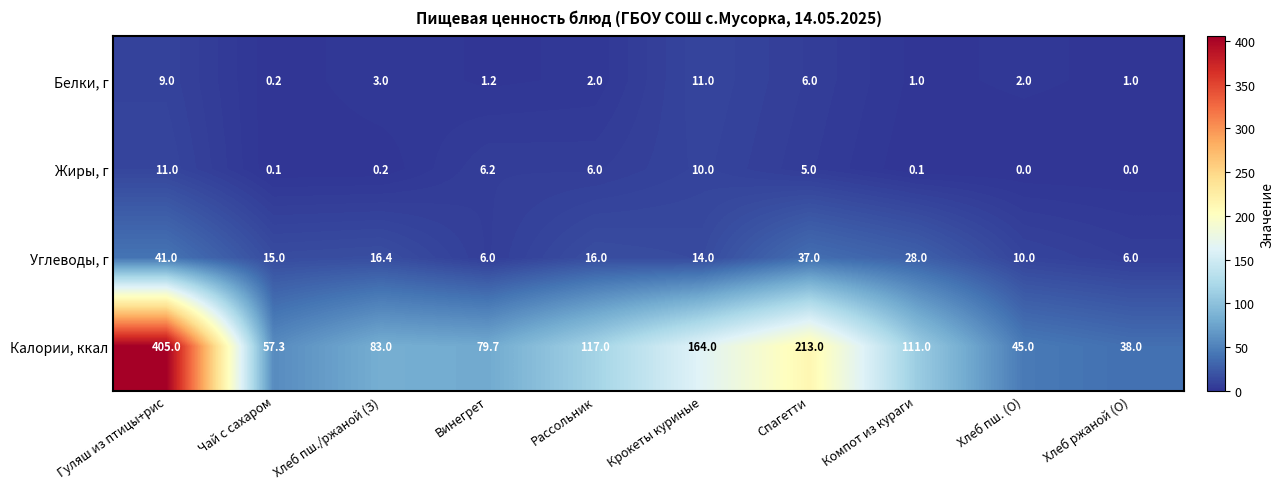

What is the maximum value shown in the chart?

405.0